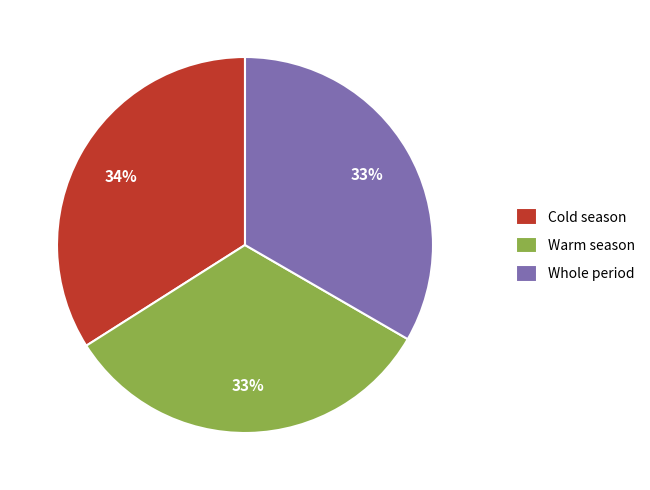

To the nearest percent, what portion does Warm season represent?

33%